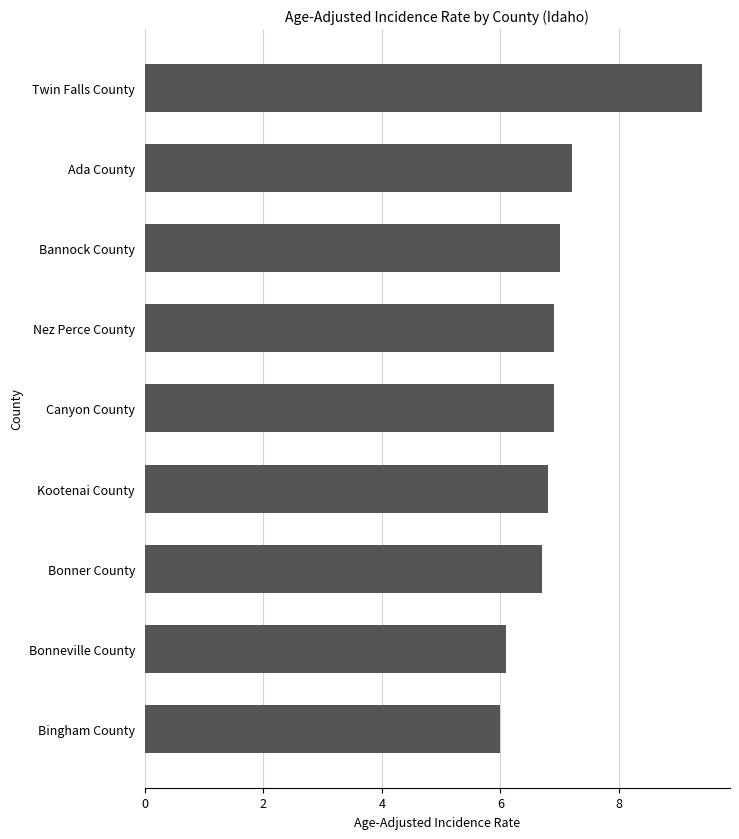

Approximately how many times larger is the value at Bonner County compared to Ada County?

0.9